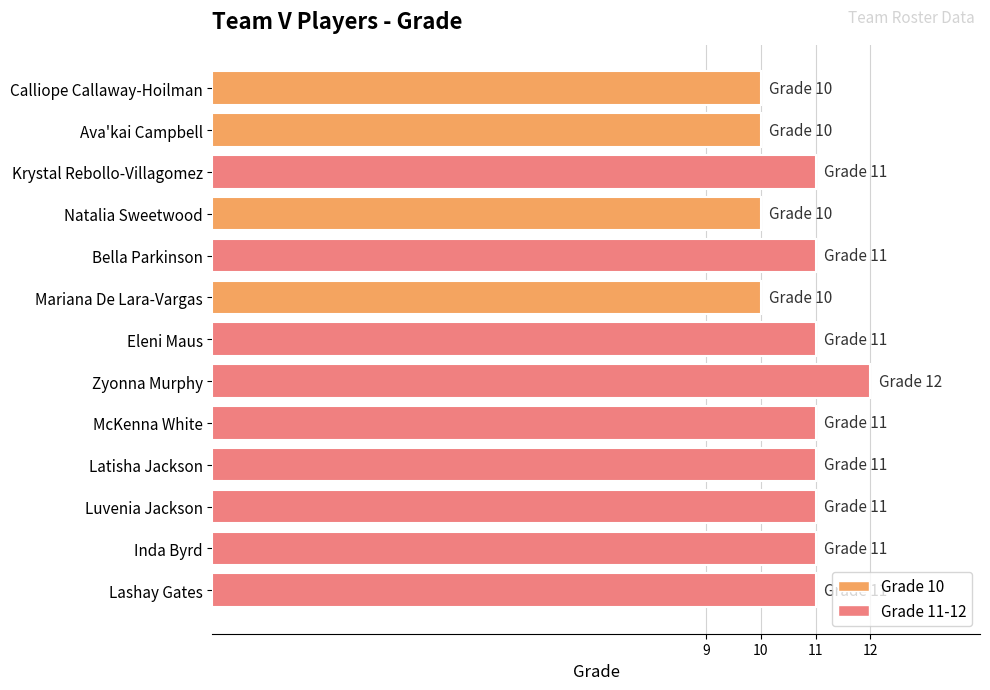

Reading top to bottom, extract all data points from this chart.

10	10	11	10	11	10	11	12	11	11	11	11	11